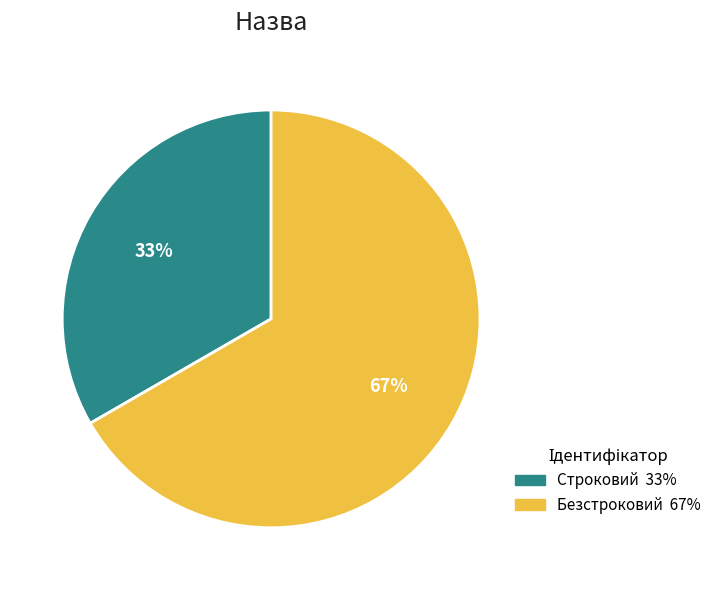

What is the largest slice in the pie chart?

Безстроковий